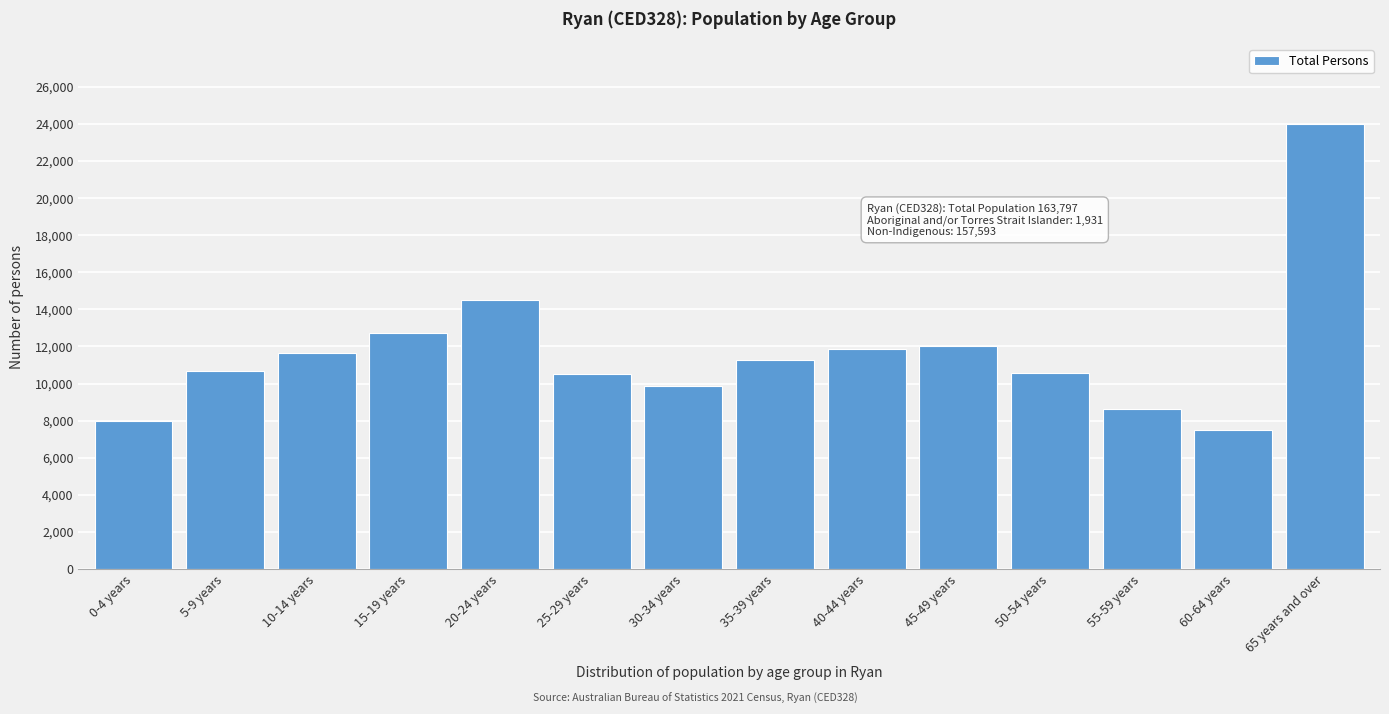

What is the value of the 13th bar from the left?

7468